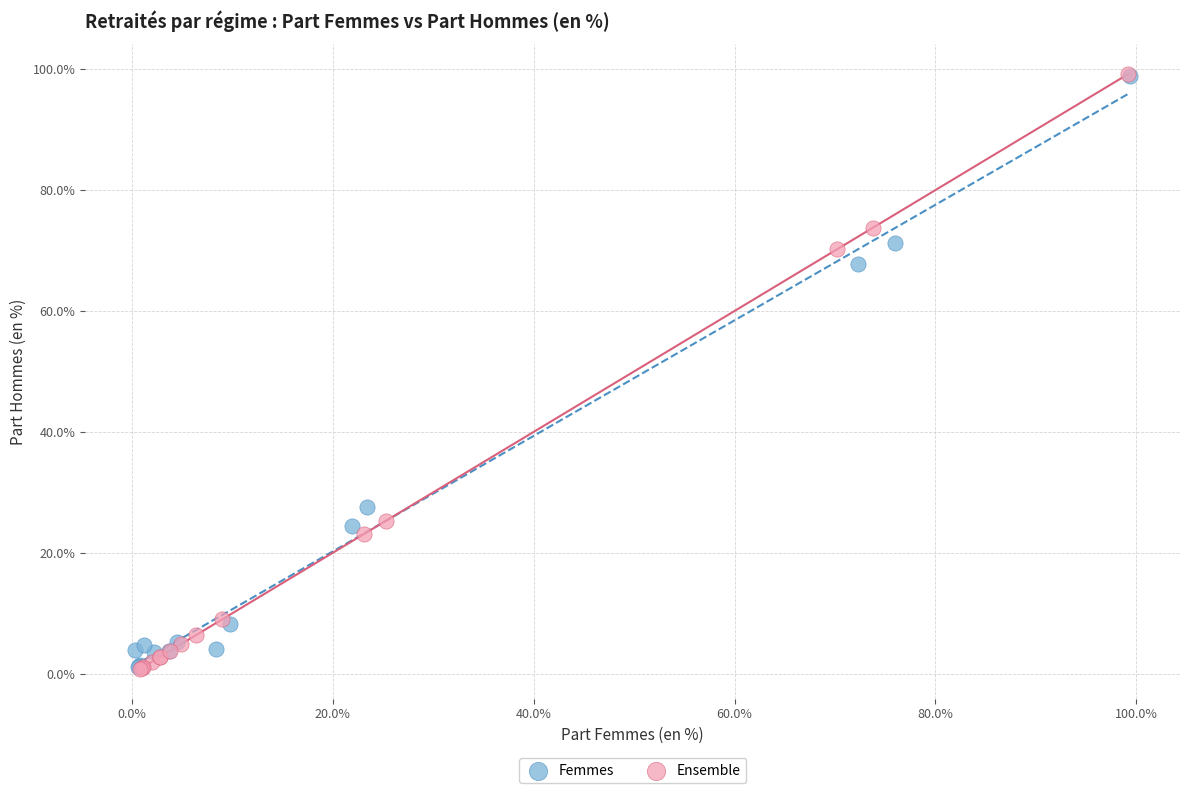

Which series has the largest Y range (max minus min)?

Ensemble